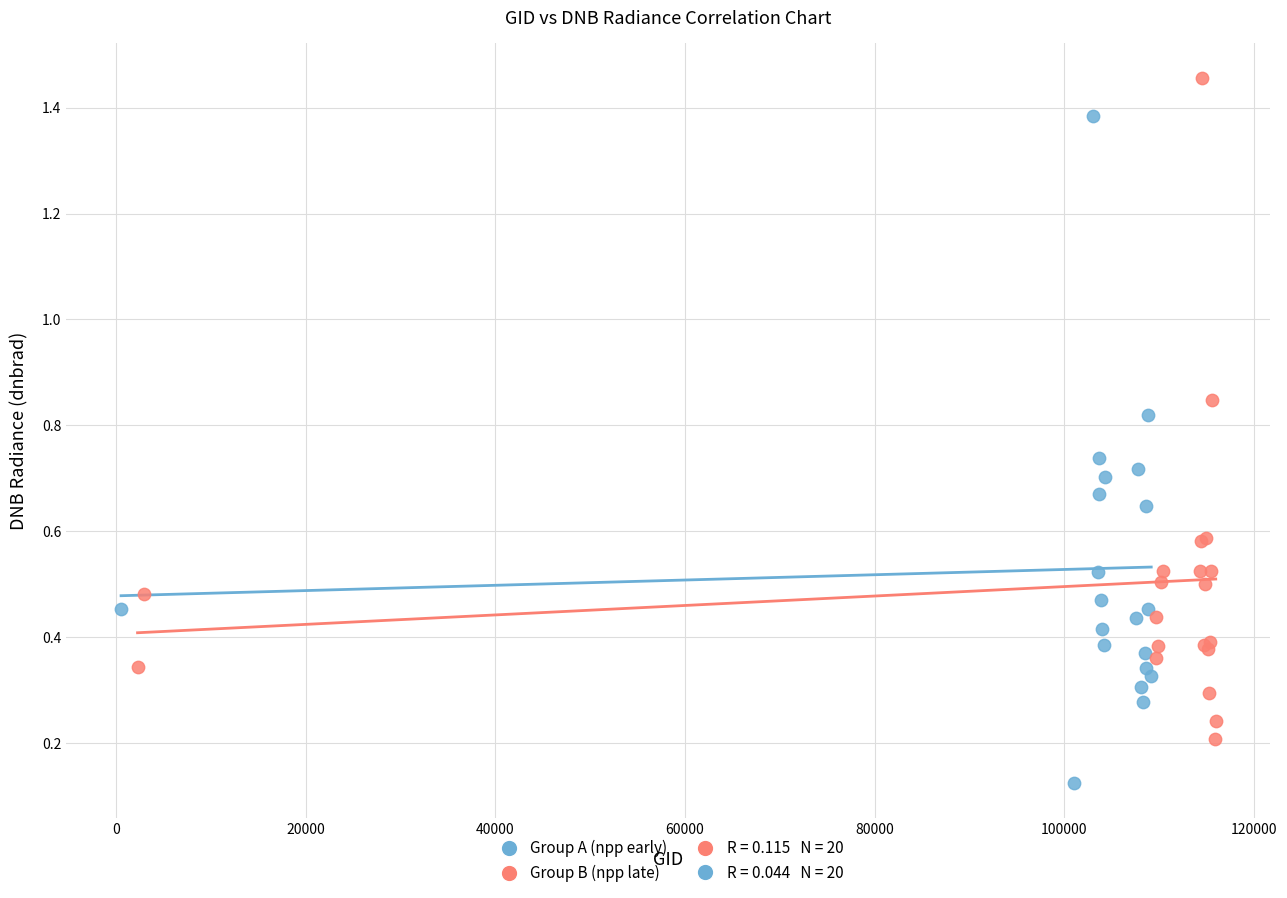

Which series reaches the minimum Y coordinate?

Group A (npp early)